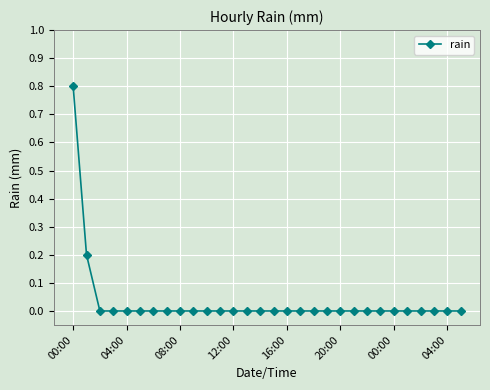

Does the chart have visible grid lines?

Yes